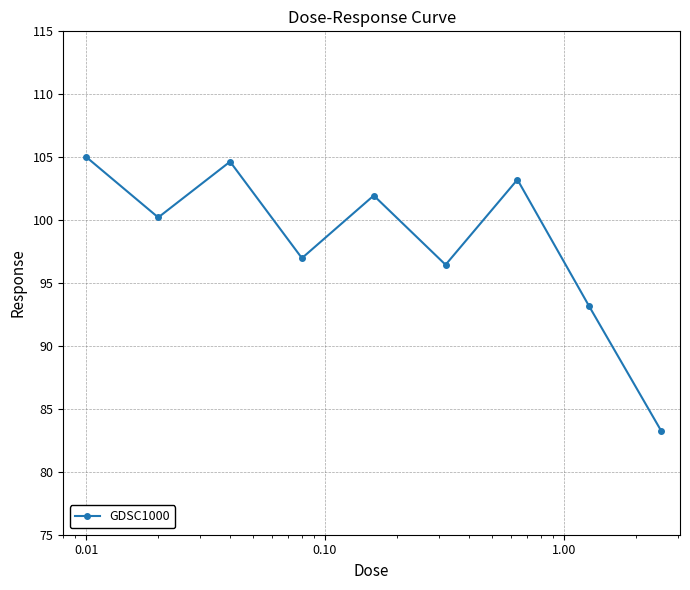

What is the minimum value shown in the chart?

83.3